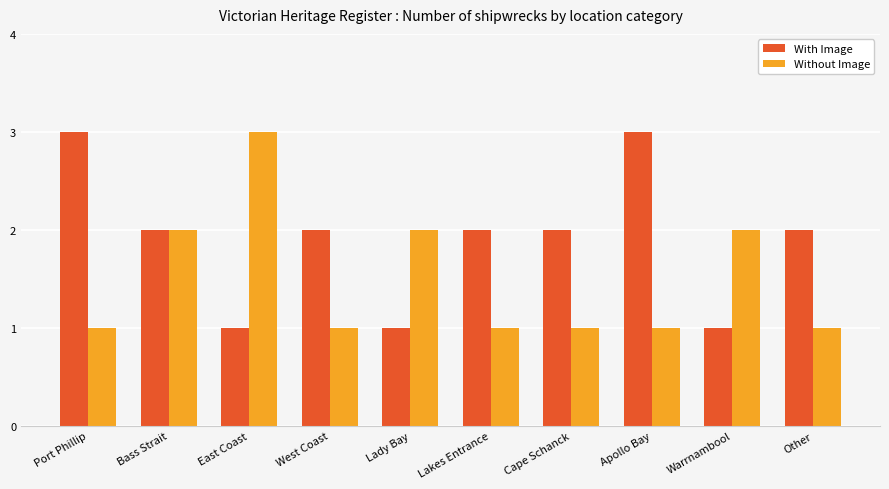

List the series in order of their overall mean, highest first.

With Image, Without Image